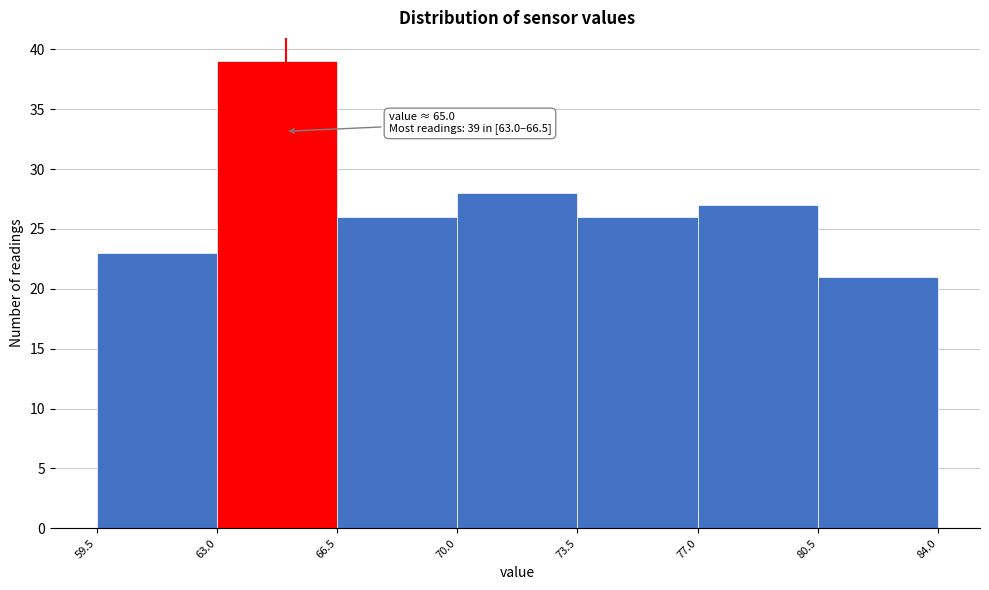

Over which range of the x-axis is the bar tallest?

63.0 to 66.5